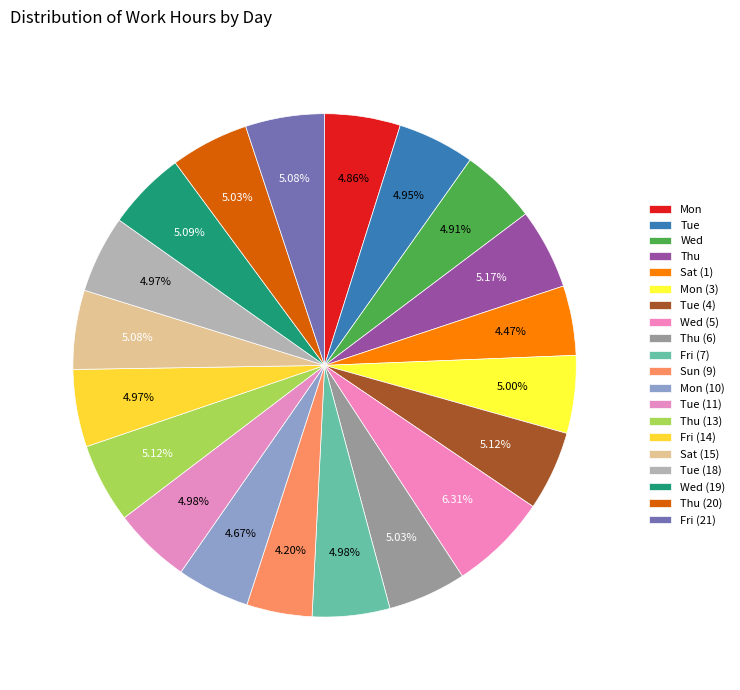

Which slice is the largest?

Wed (5)